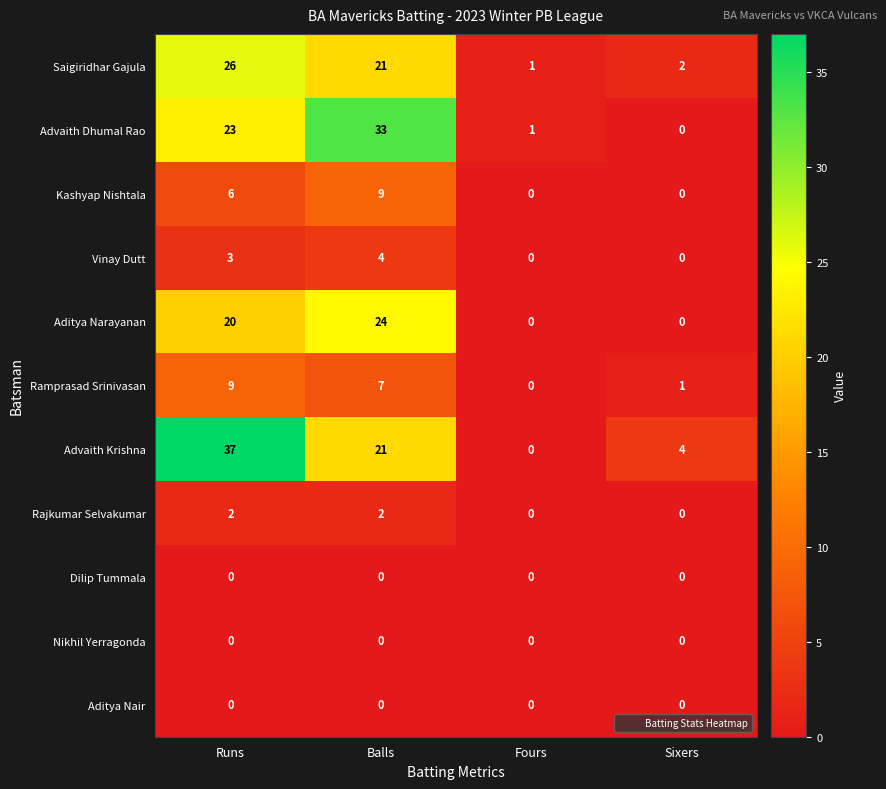

What is the difference between the Ramprasad Srinivasan values at Balls and Sixers?

6